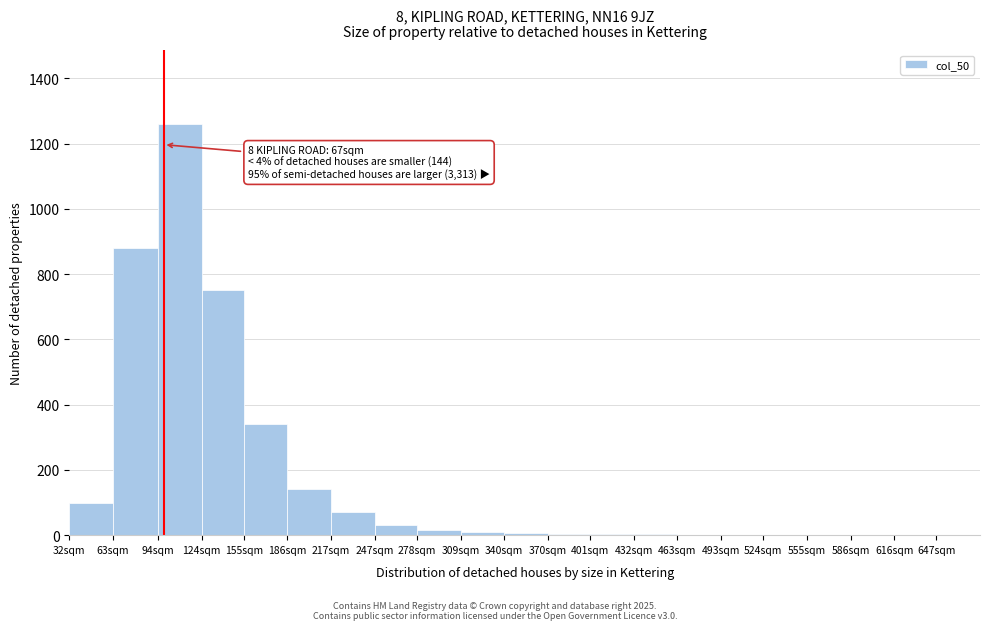

What is the sum of all values?

3622